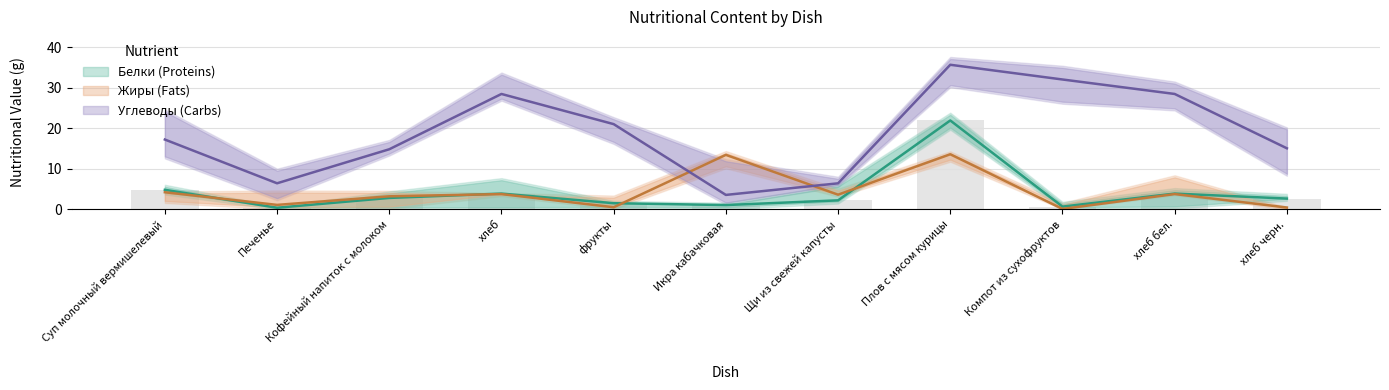

What is the minimum value shown in the chart?

0.1